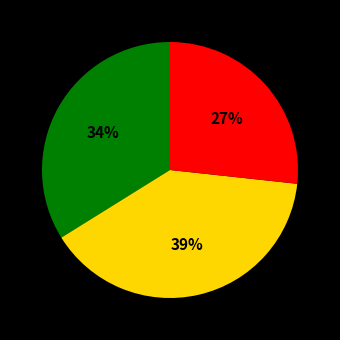

Is there any slice that represents more than half of the pie?

No